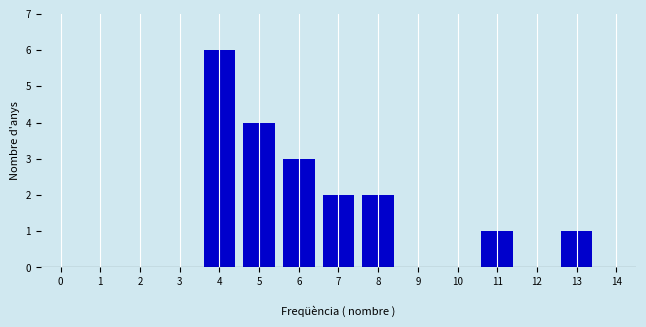

Reading left to right, what are all the values shown in this chart?

0=0	1=0	2=0	3=0	4=6	5=4	6=3	7=2	8=2	9=0	10=0	11=1	12=0	13=1	14=0